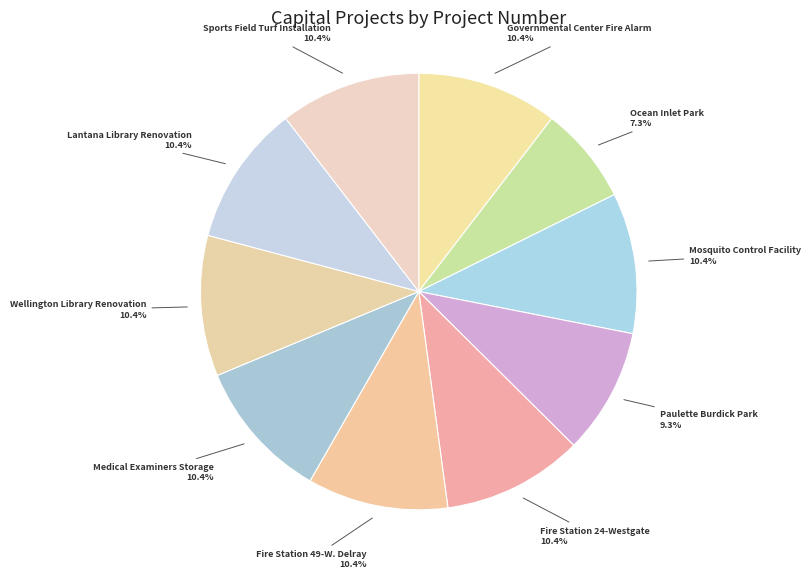

How many segments does this pie chart have?

10